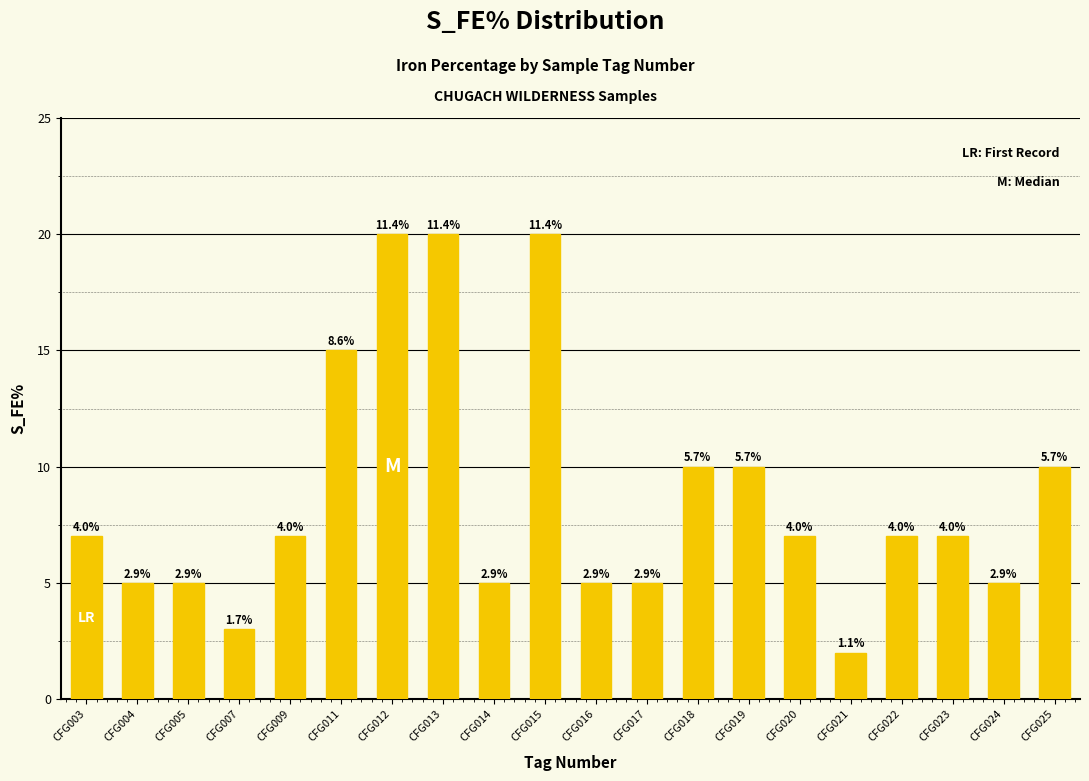

What is the sum of the values at CFG022 and CFG011?

22